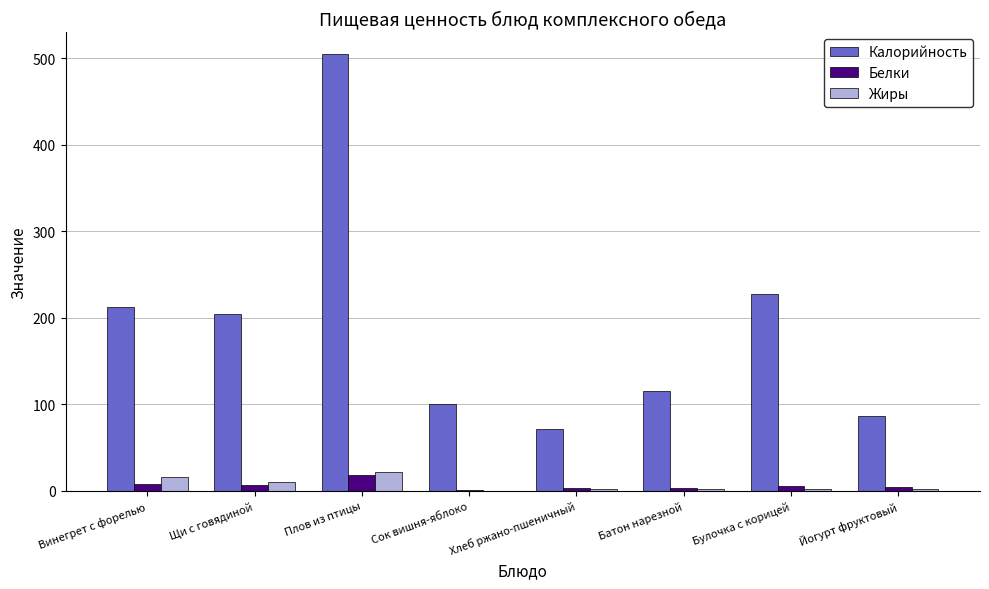

Are the bars grouped side by side (vs. stacked)?

Yes